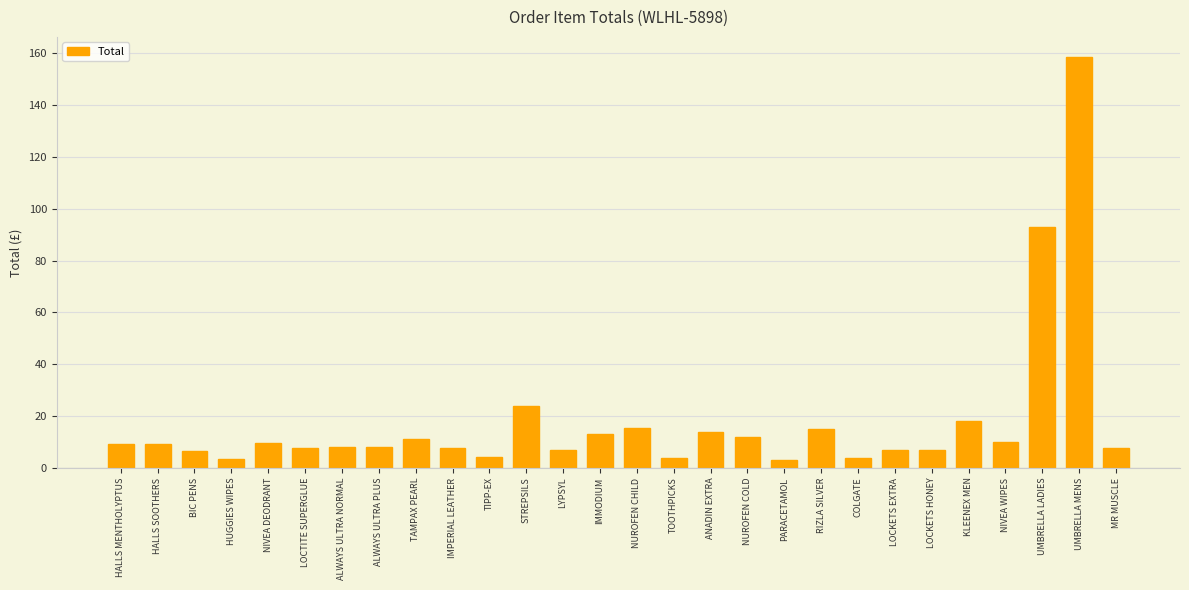

What is the greatest value displayed?

158.4